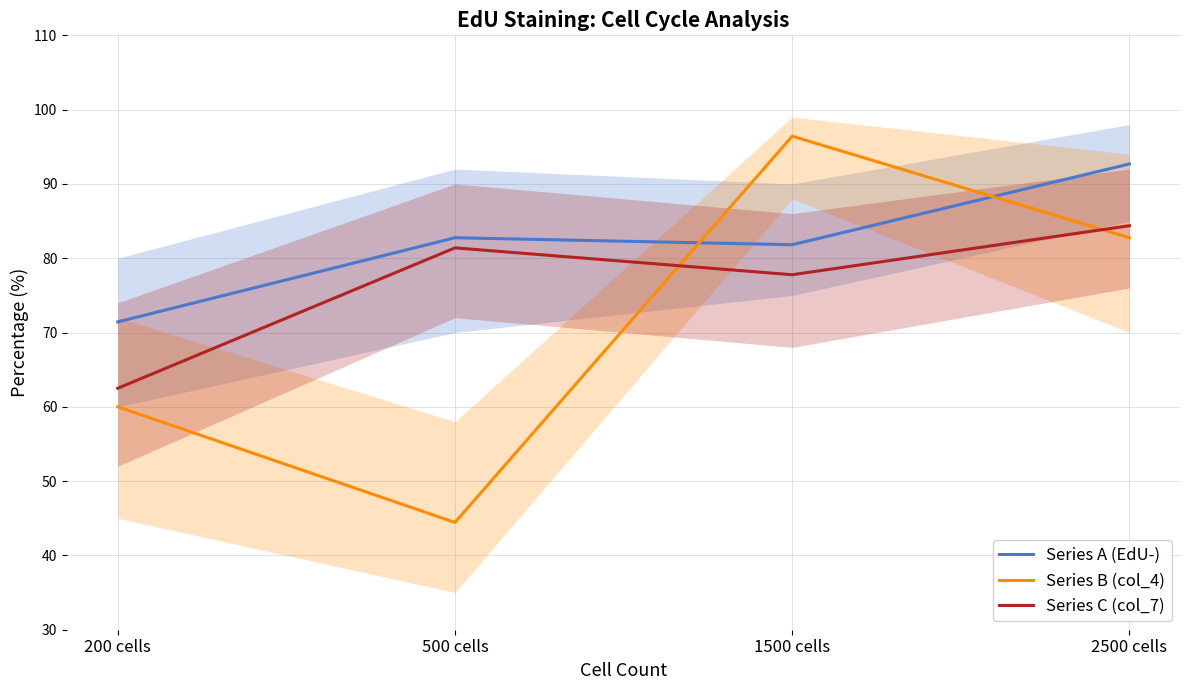

What is the sum of the Series A (EdU-) values at 200 cells and 2500 cells?

164.1